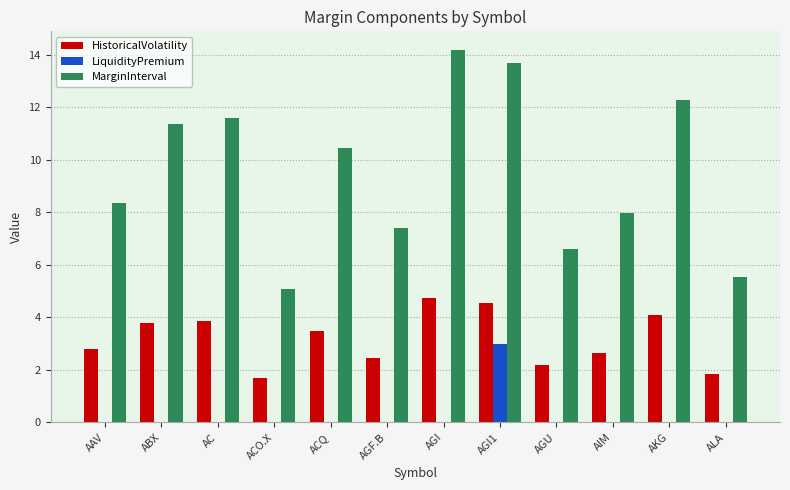

Which series has the largest range (max minus min)?

MarginInterval